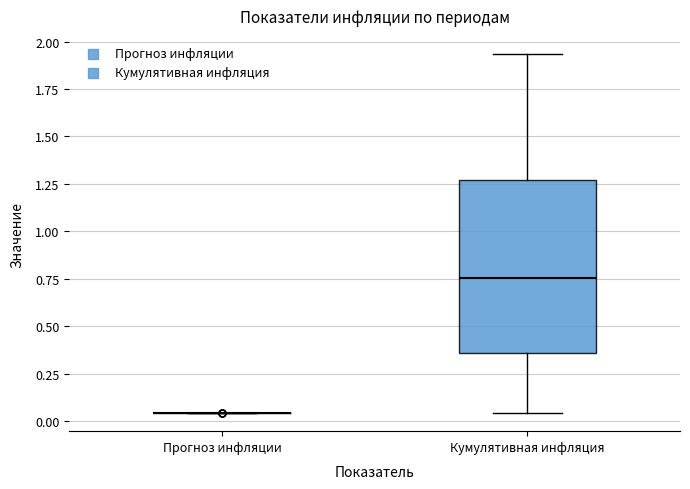

Reading left to right, read every box against the y-axis: the position of its median line, the range the box covers, and the ends of its whiskers. The values are not printed on the chart, so give them approximately, as read against the axis.

Прогноз инфляции: box collapsed to a line at 0.05, whiskers 0.05 to 0.05
Кумулятивная инфляция: median 0.75, box 0.35 to 1.25, whiskers 0.05 to 1.95